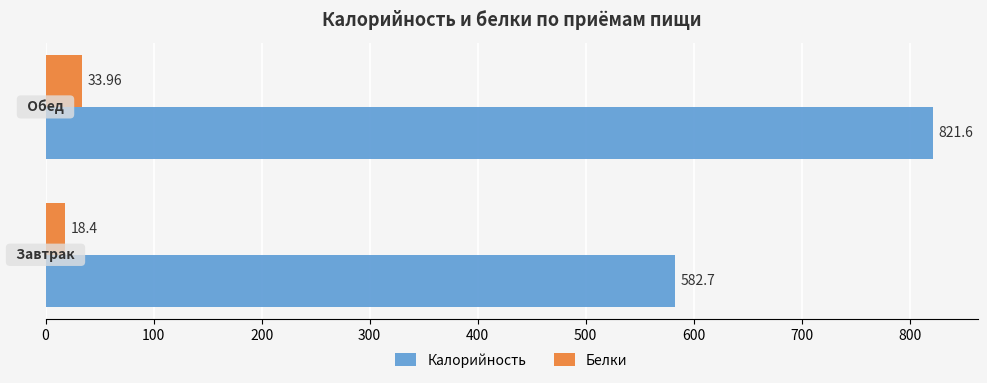

What is the average value of the Калорийность series?

702.2